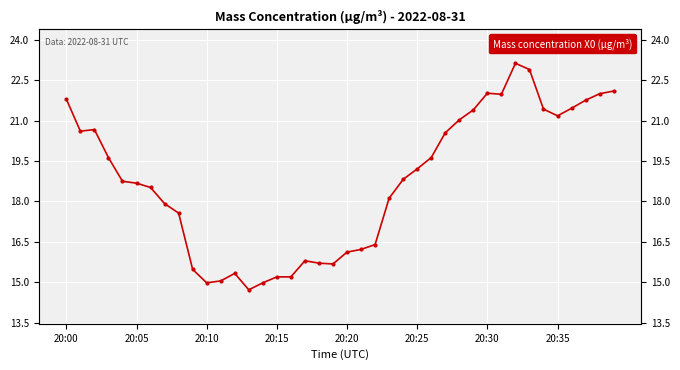

What is the average value?

18.7